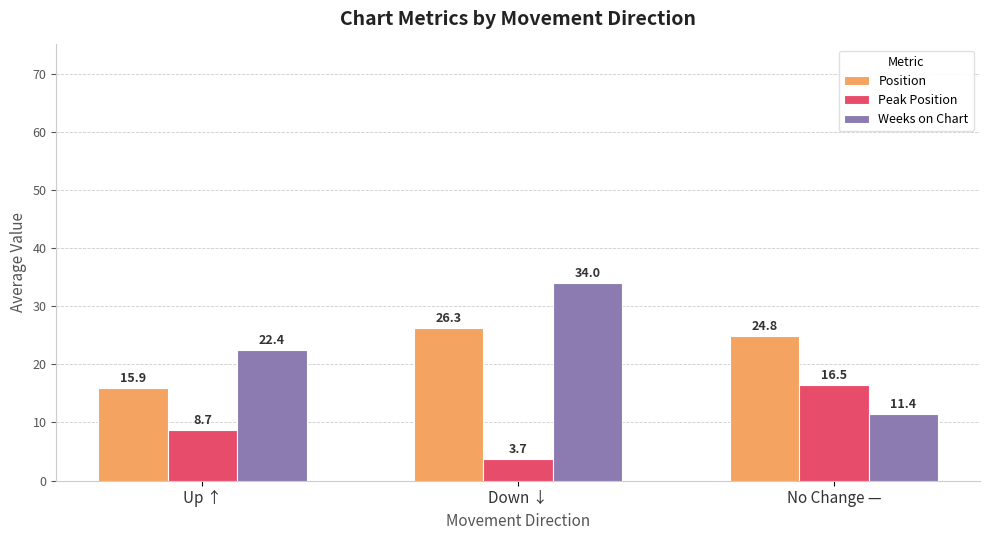

Are the bars grouped side by side (vs. stacked)?

Yes